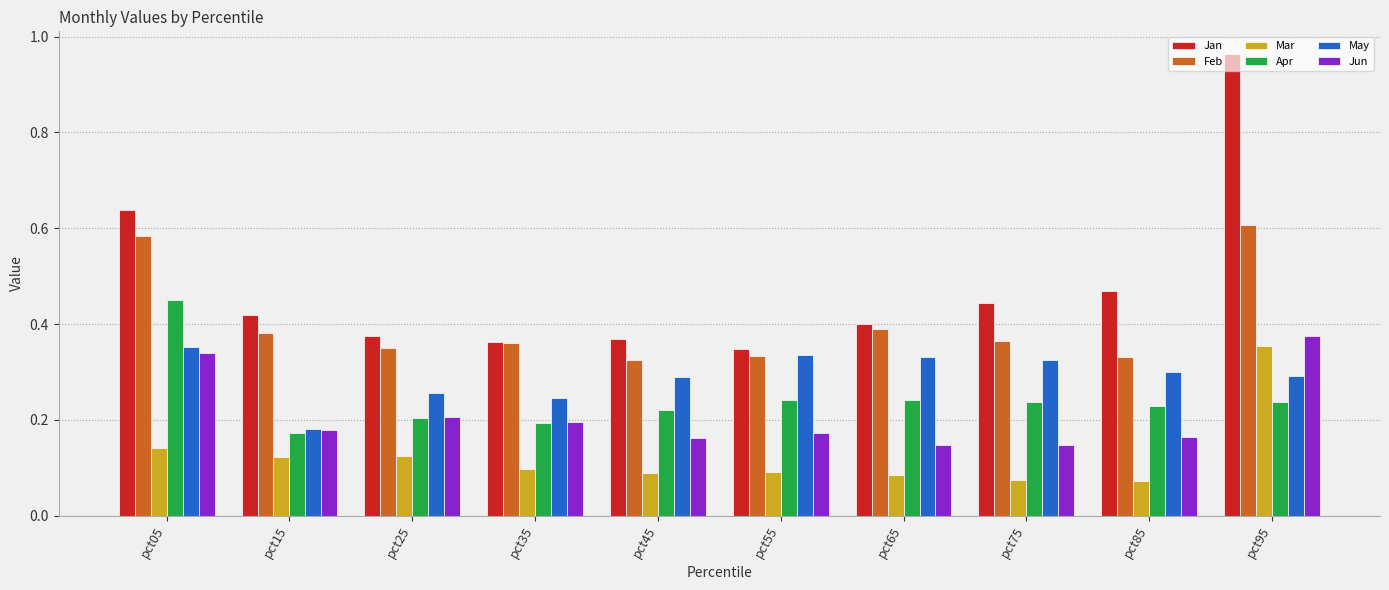

At which category is the sum across all series the highest?

pct95